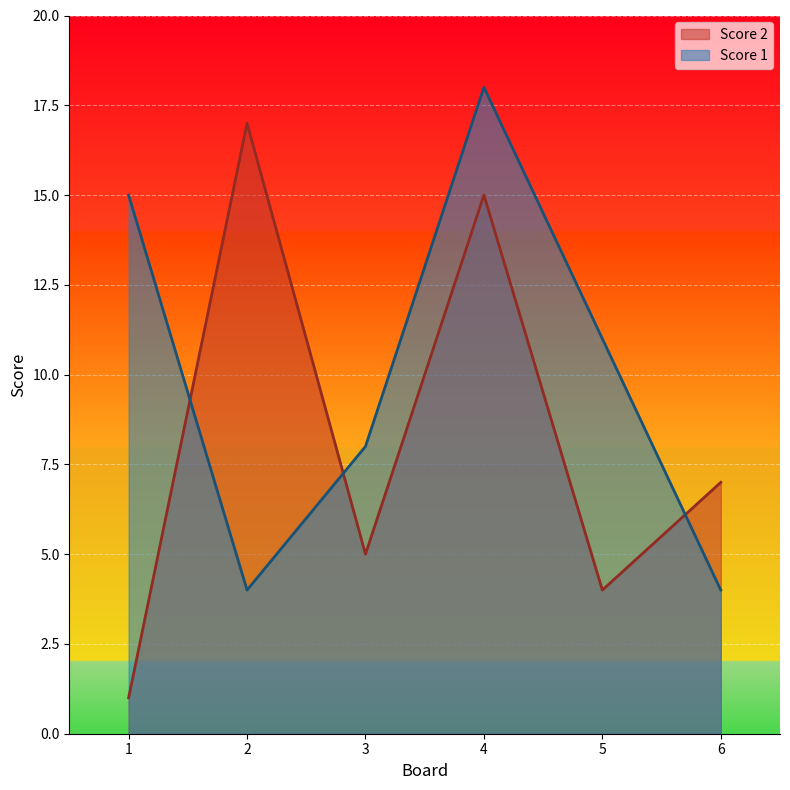

What is the value of the Score 1 point at the 1st from the left?

15